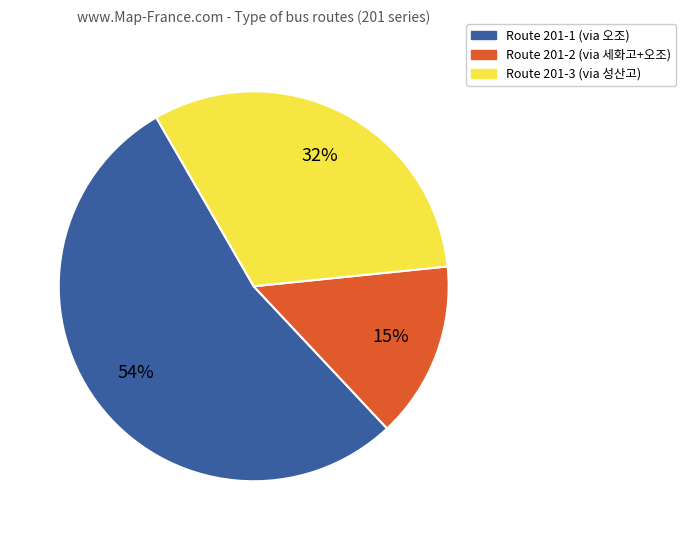

Is there a majority slice in this chart?

Yes